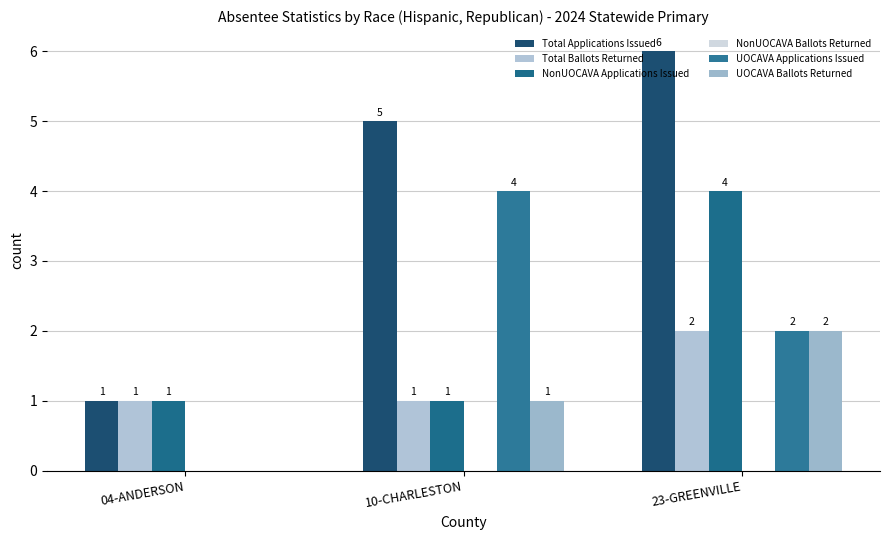

Reading left to right, extract all data points from this chart.

Total Applications Issued: 1	5	6
Total Ballots Returned: 1	1	2
NonUOCAVA Applications Issued: 1	1	4
NonUOCAVA Ballots Returned: 0	0	0
UOCAVA Applications Issued: 0	4	2
UOCAVA Ballots Returned: 0	1	2